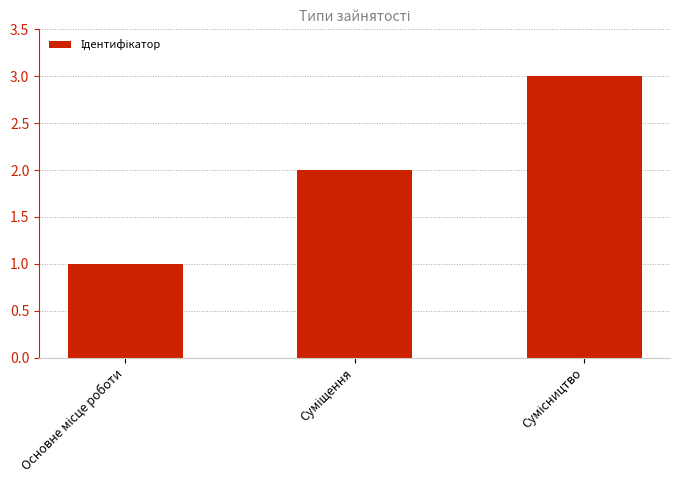

What is the maximum value shown in the chart?

3